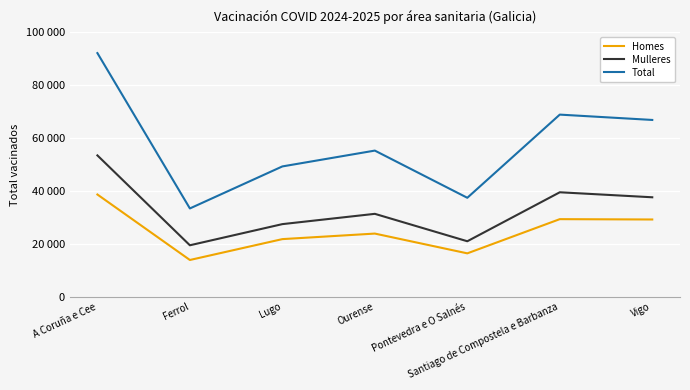

True or false: Mulleres has more than 2 points higher than both neighbors.

False